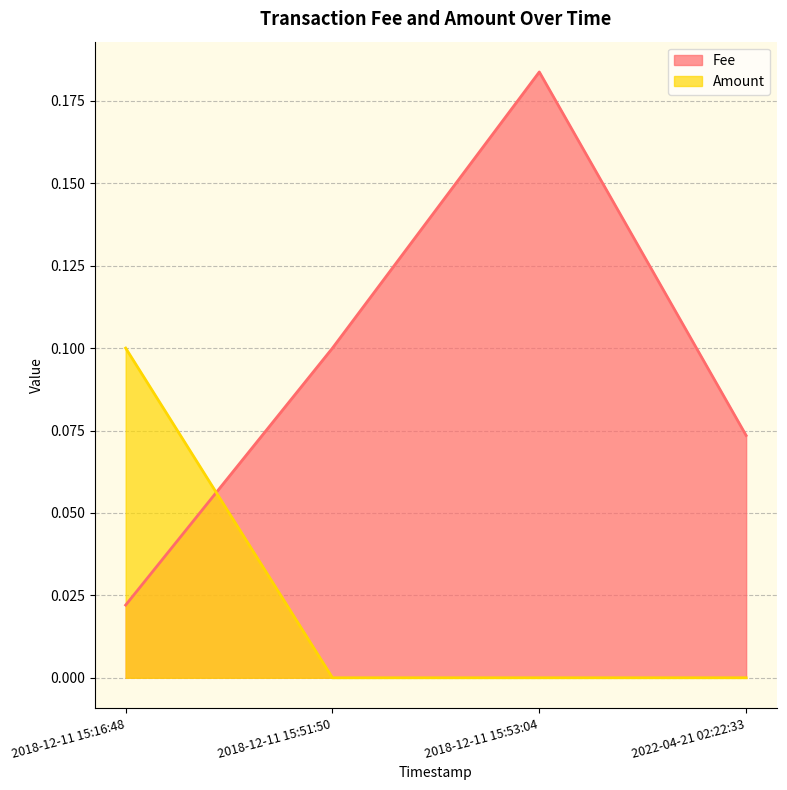

What is the average value of the Fee series?

0.1